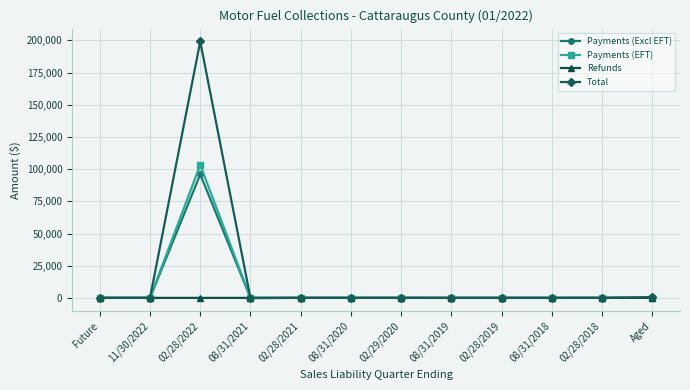

Does the chart have visible grid lines?

Yes